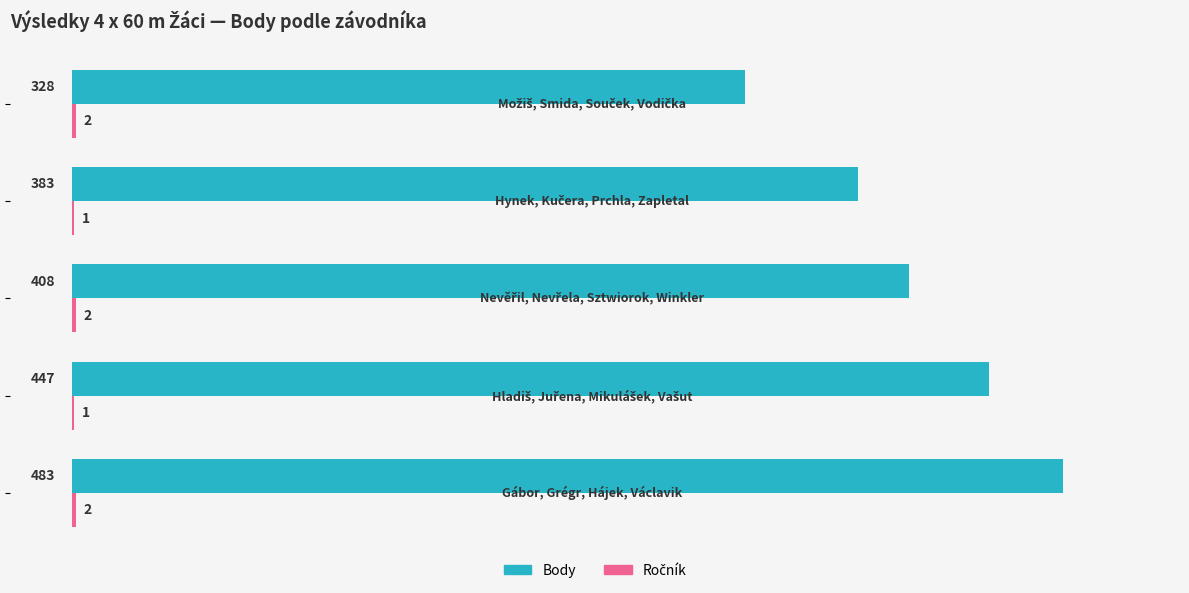

Which series has the largest total across all categories?

Body